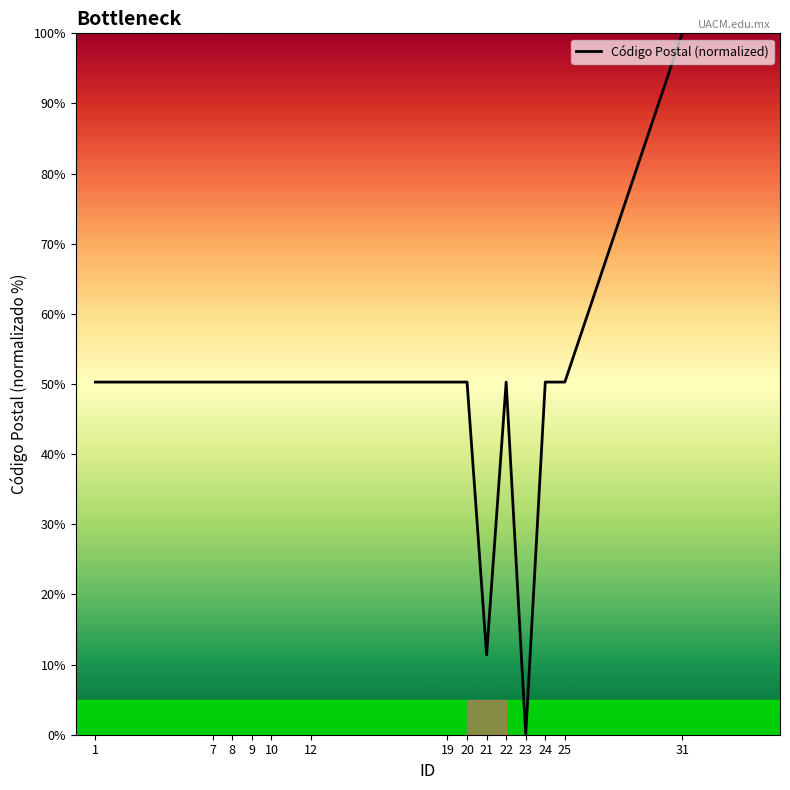

What is the greatest value displayed?

100.0